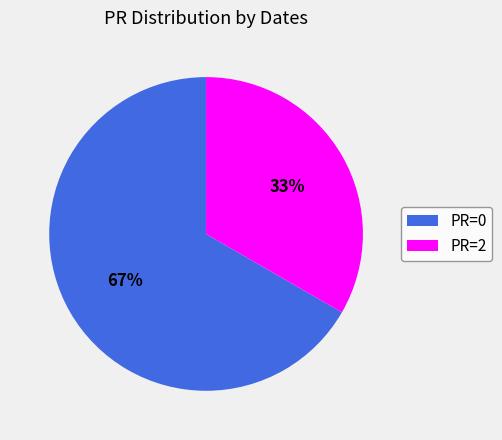

Is there any slice that represents more than half of the pie?

Yes